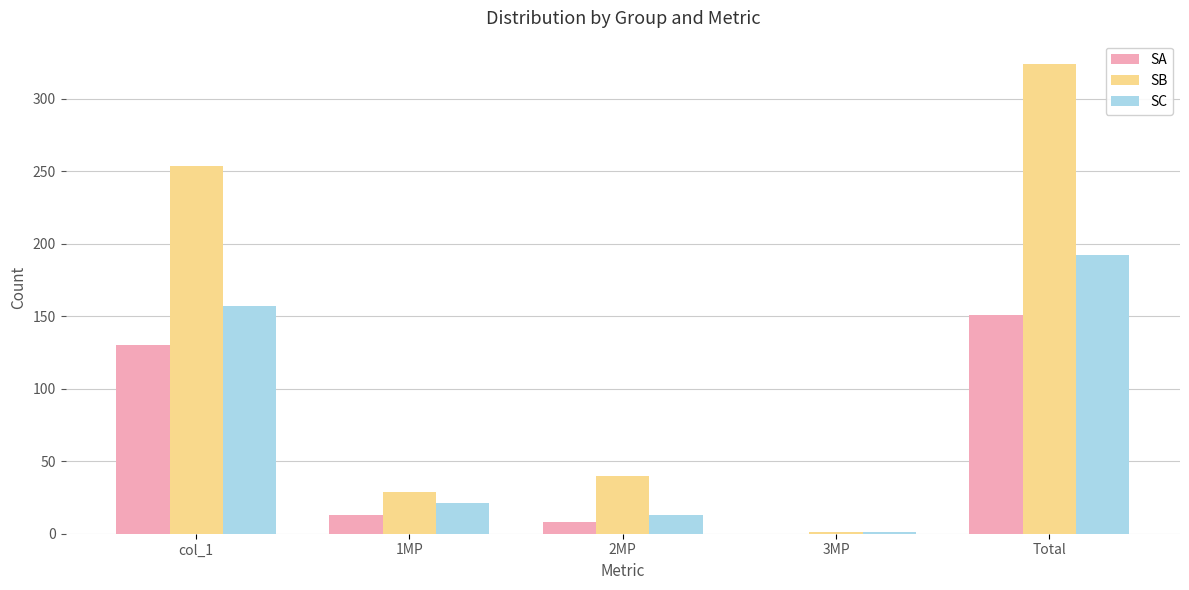

At which category is the sum across all series the highest?

Total